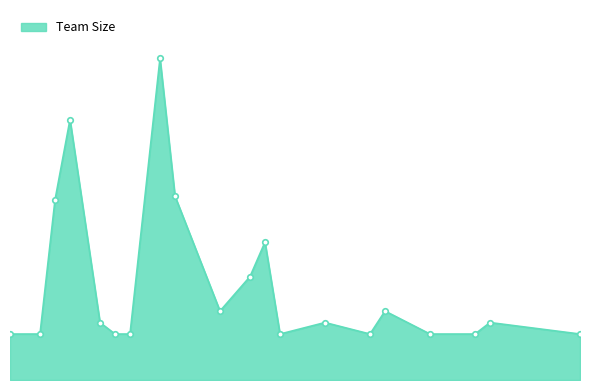

Reading right to left, what are all the values shown in this chart?

2022-05-28=12	2022-05-22=15	2022-05-21=12	2022-05-18=12	2022-05-15=18	2022-05-14=12	2022-05-11=15	2022-05-08=12	2022-05-07=36	2022-05-06=27	2022-05-04=18	2022-05-01=48	2022-04-30=84	2022-04-28=12	2022-04-27=12	2022-04-26=15	2022-04-24=68	2022-04-23=47	2022-04-22=12	2022-04-20=12